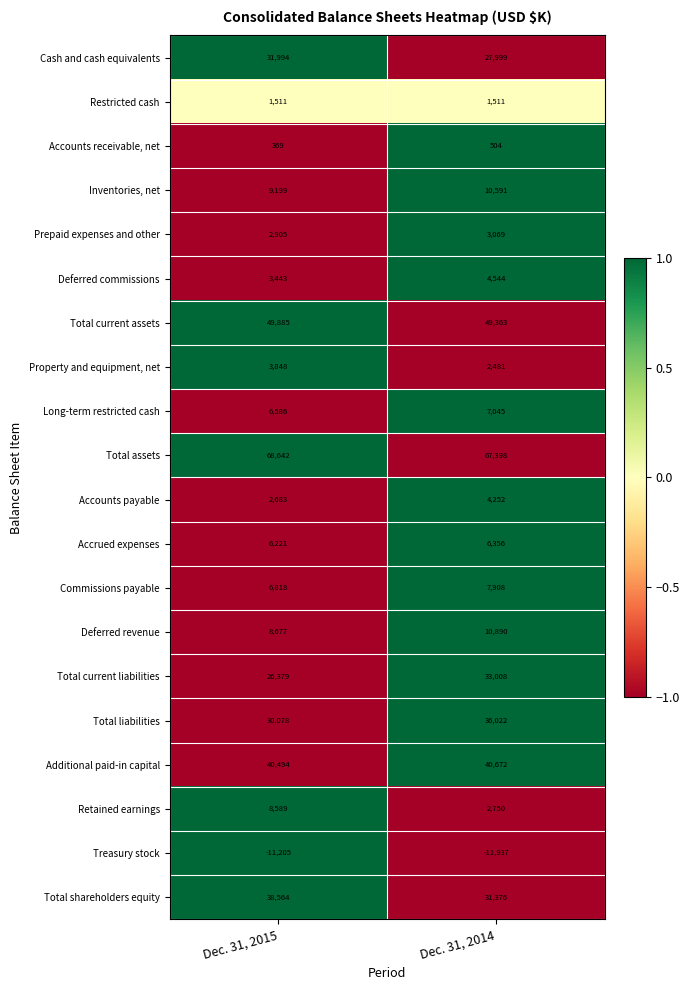

At which label does Accounts payable reach its minimum?

Dec. 31, 2015